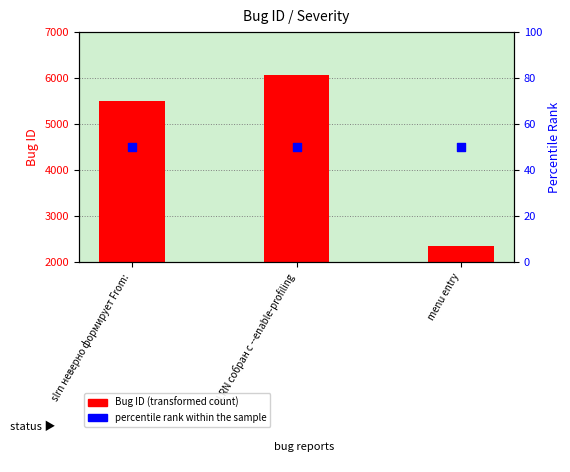

At which category is the sum across all series the highest?

SLRN собран с --enable-profiling